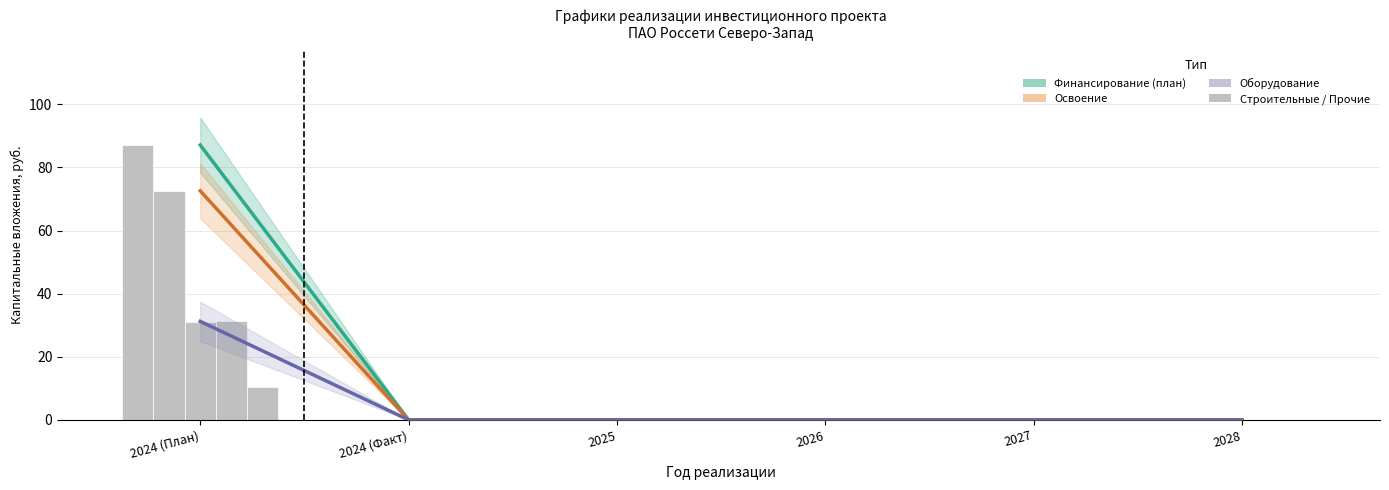

Rank the categories by Оборудование value from lowest to highest.

2024 (Факт), 2025, 2026, 2027, 2028, 2024 (План)